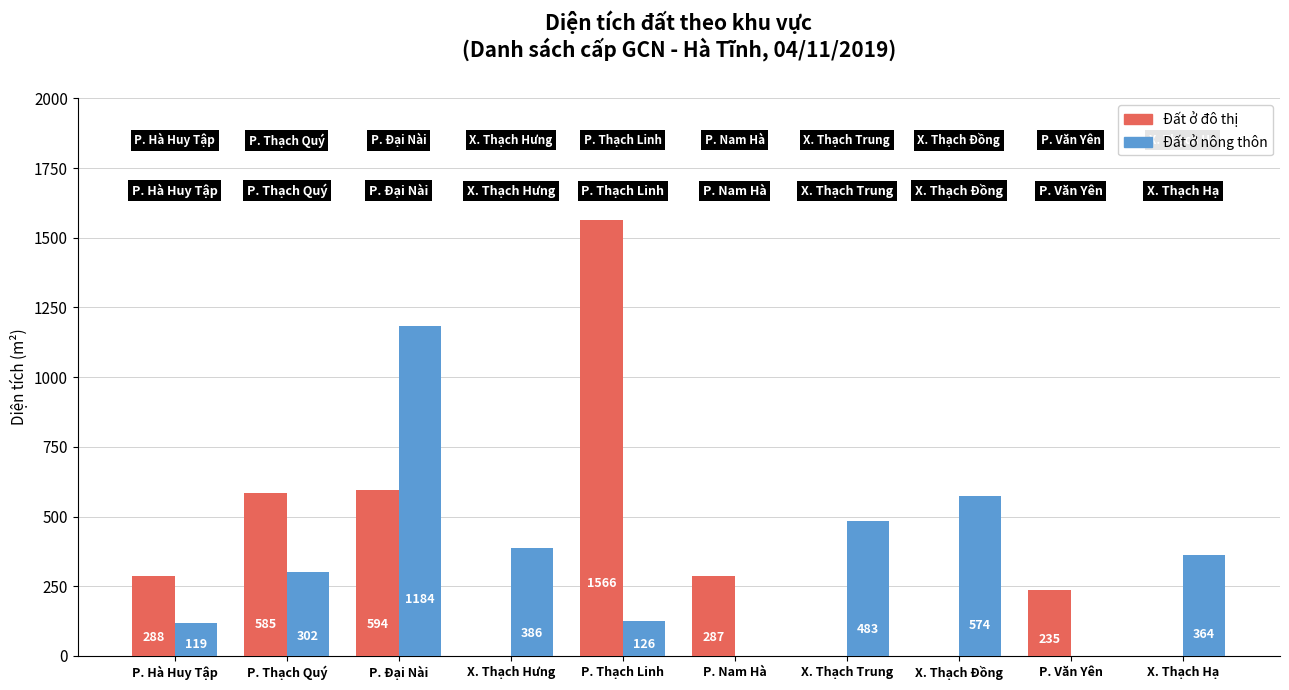

What is the sum of the Đất ở đô thị values at P. Hà Huy Tập and X. Thạch Hạ?

288.0